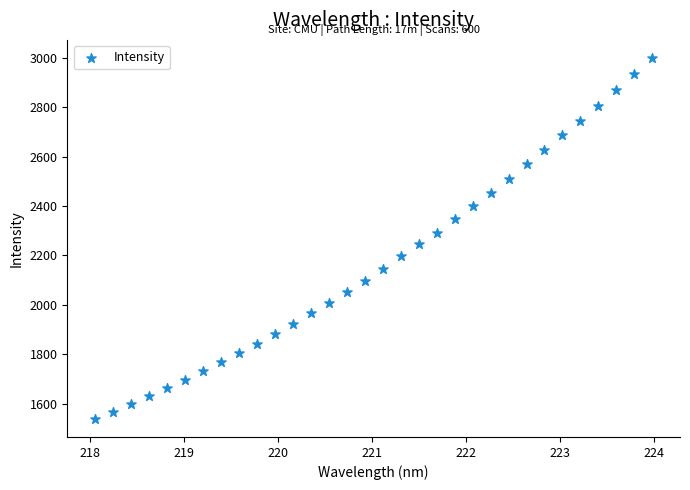

What is the range of Y values (max minus min)?

1461.4